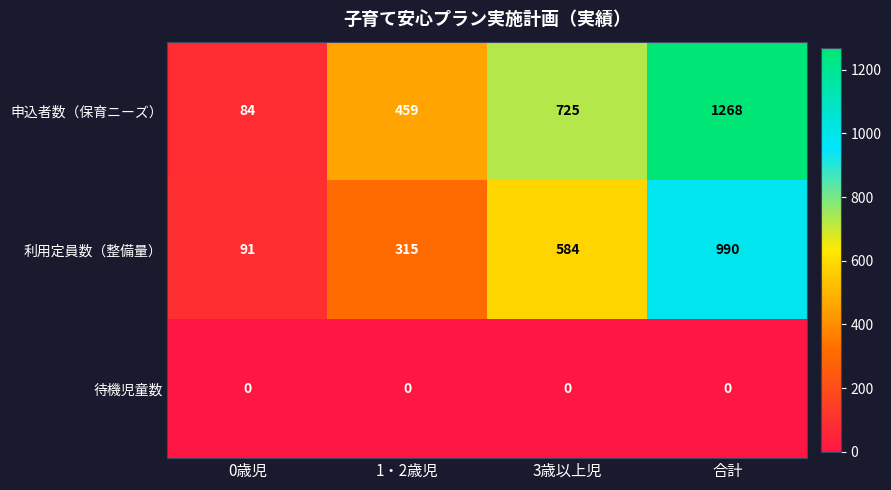

Reading right to left, extract all data points from this chart.

申込者数（保育ニーズ）: 合計=1268	3歳以上児=725	1・2歳児=459	0歳児=84
利用定員数（整備量）: 合計=990	3歳以上児=584	1・2歳児=315	0歳児=91
待機児童数: 合計=0	3歳以上児=0	1・2歳児=0	0歳児=0